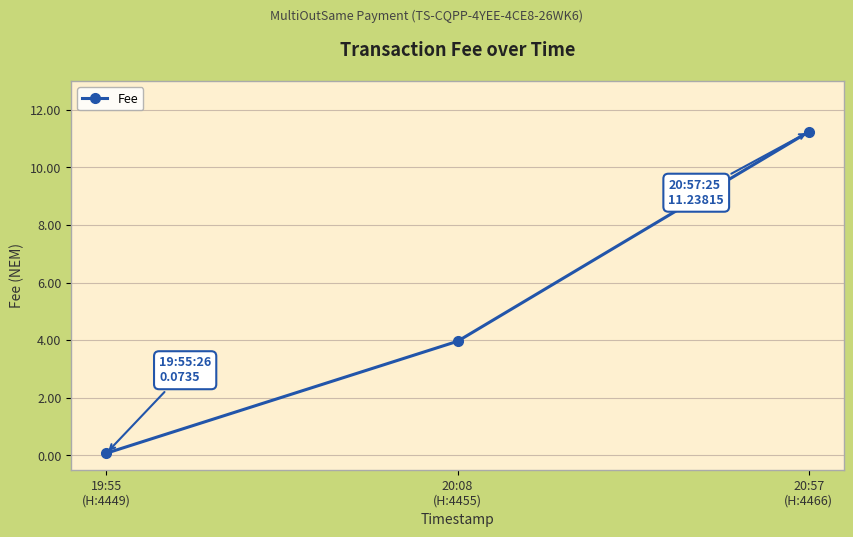

List the labels in order of value, smallest first.

19:55
(H:4449), 20:08
(H:4455), 20:57
(H:4466)